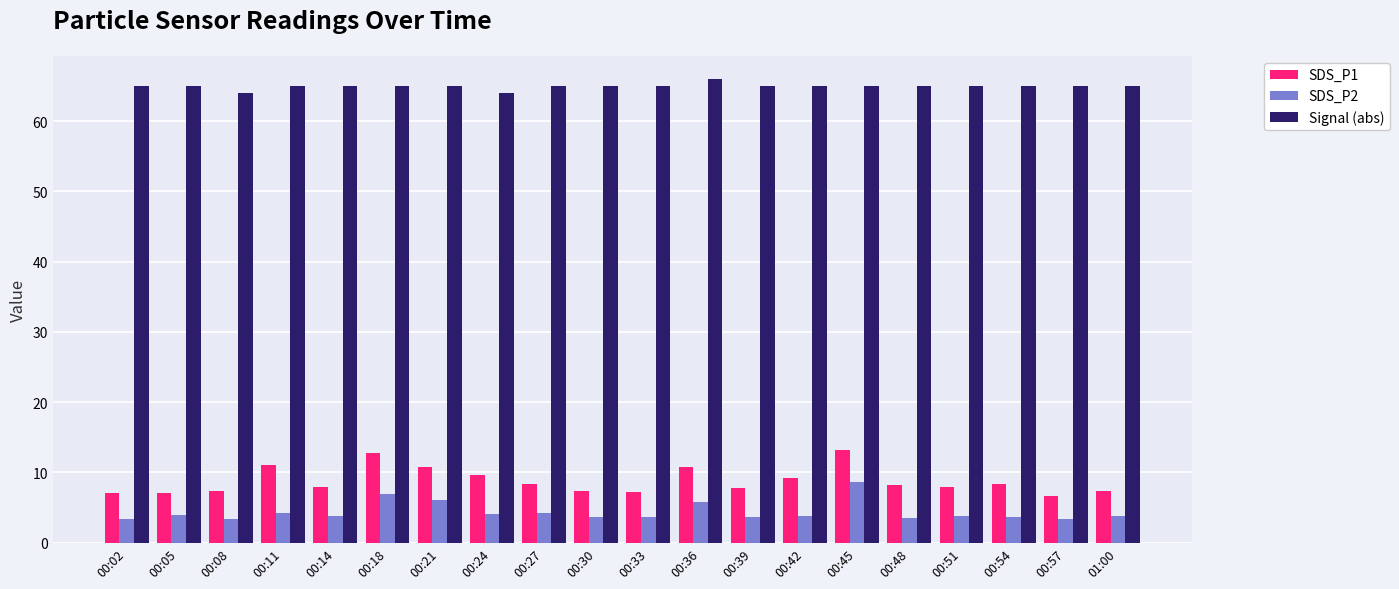

How many data points does each series have?

20